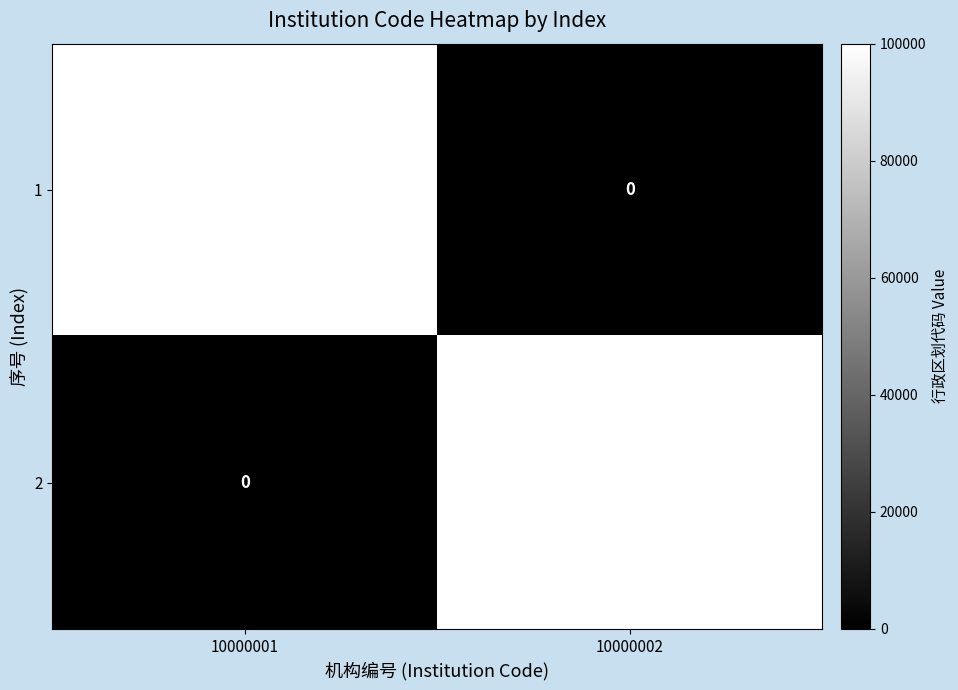

Is the value of 2 at 10000002 greater than the value of 1 at 10000002?

Yes